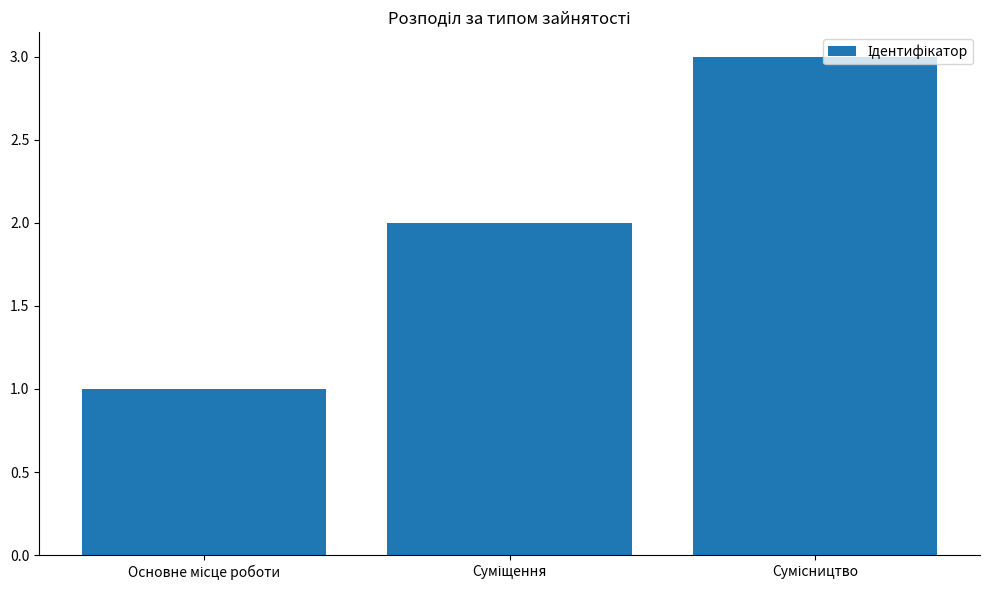

What is the sum of all values?

6